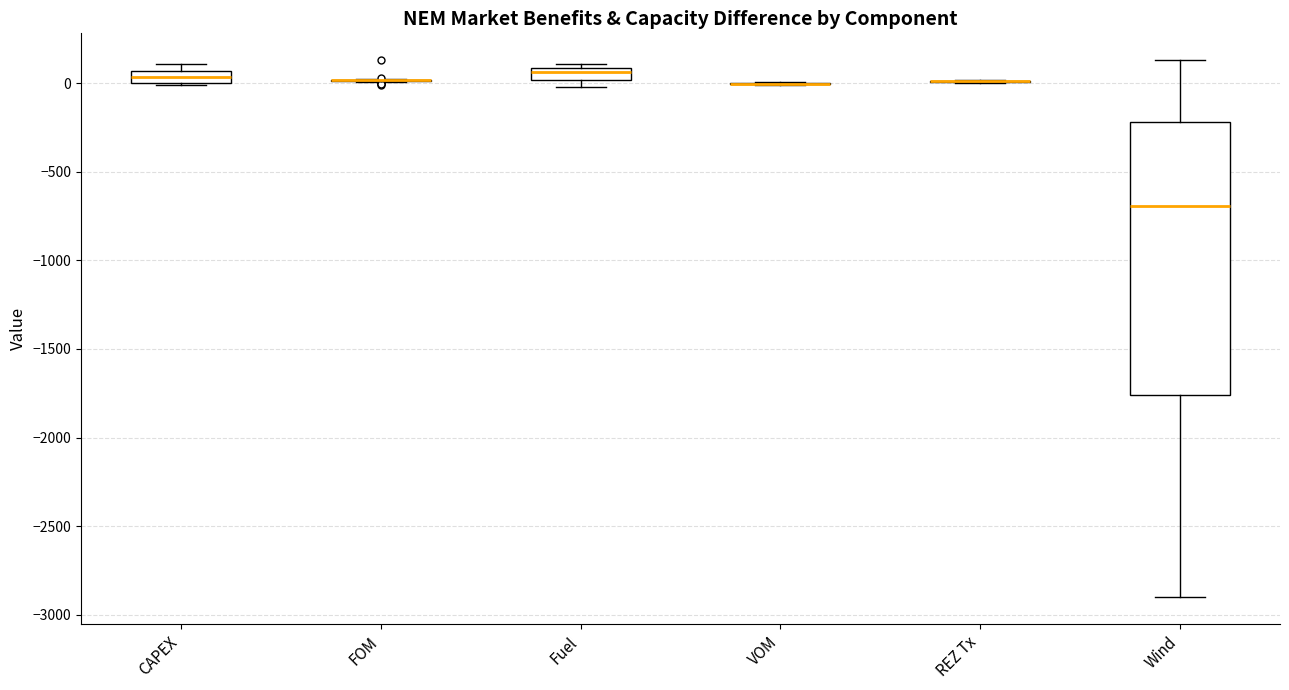

Which box is the tallest, from its lower edge to its upper edge?

Wind